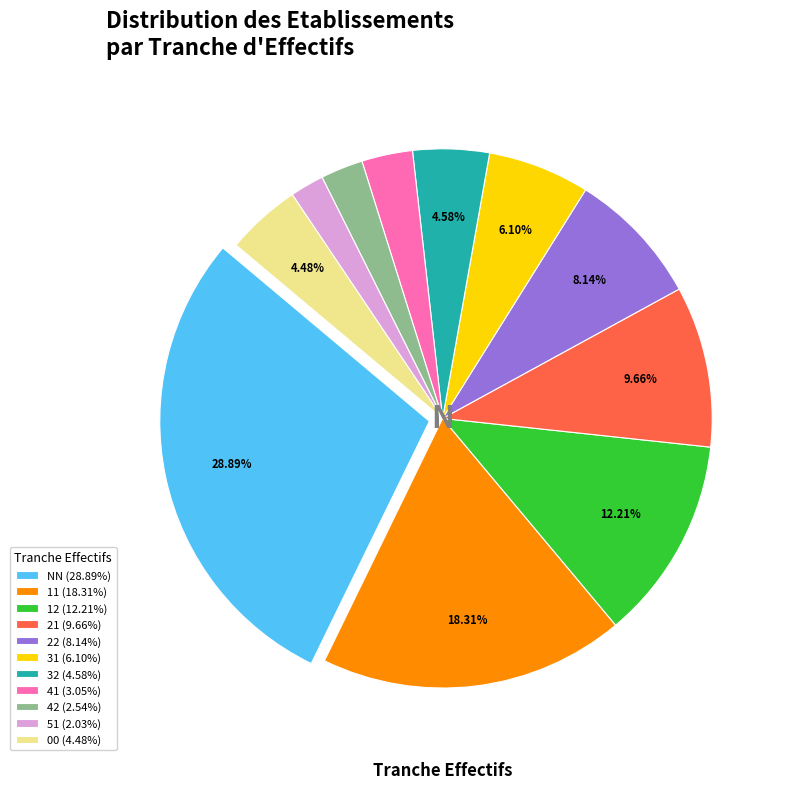

Do 11 (18.31%) and 22 (8.14%) together represent more than half of the pie?

No